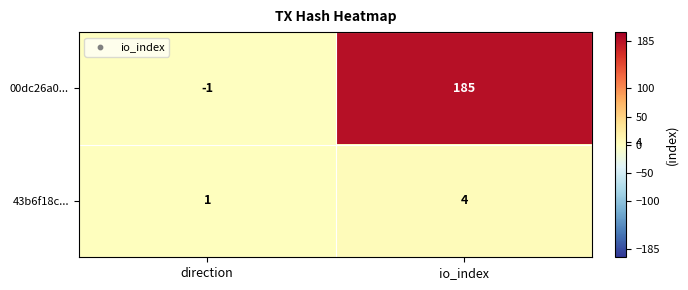

What is the approximate value of 00dc26a0... at io_index?

185